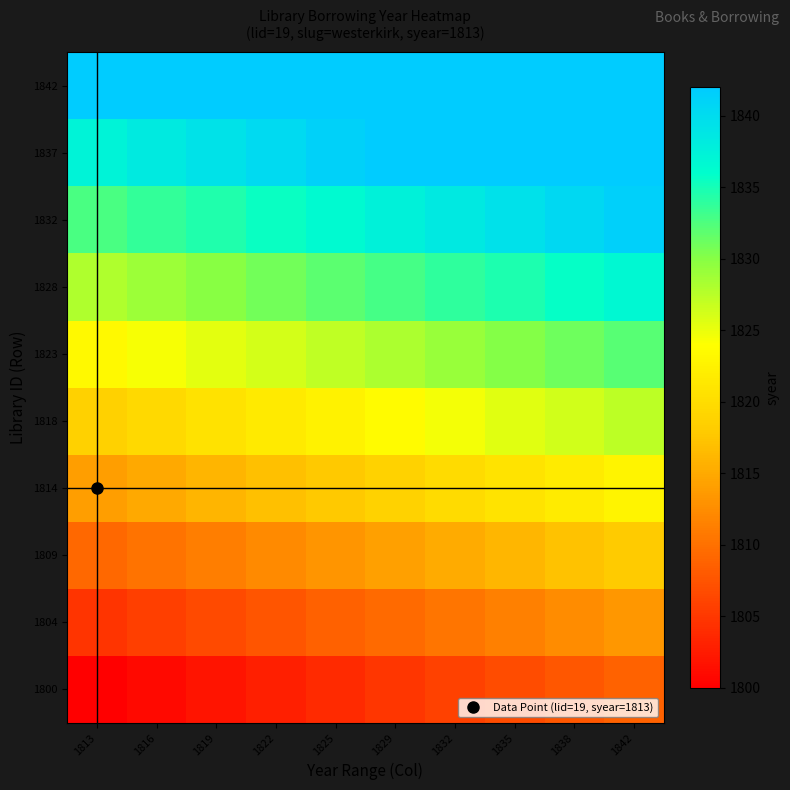

Reading right to left, transcribe all the data shown in this chart.

1800: 1842=1808.7	1838=1807.7	1835=1806.8	1832=1805.8	1829=1804.8	1825=1803.9	1822=1802.9	1819=1801.9	1816=1801.0	1813=1800.0
1804: 1842=1813.4	1838=1812.4	1835=1811.4	1832=1810.5	1829=1809.5	1825=1808.5	1822=1807.6	1819=1806.6	1816=1805.6	1813=1804.7
1809: 1842=1818.0	1838=1817.1	1835=1816.1	1832=1815.1	1829=1814.2	1825=1813.2	1822=1812.2	1819=1811.3	1816=1810.3	1813=1809.3
1814: 1842=1822.7	1838=1821.7	1835=1820.8	1832=1819.8	1829=1818.8	1825=1817.9	1822=1816.9	1819=1815.9	1816=1815.0	1813=1814.0
1818: 1842=1827.4	1838=1826.4	1835=1825.4	1832=1824.5	1829=1823.5	1825=1822.5	1822=1821.6	1819=1820.6	1816=1819.6	1813=1818.7
1823: 1842=1832.0	1838=1831.1	1835=1830.1	1832=1829.1	1829=1828.2	1825=1827.2	1822=1826.2	1819=1825.3	1816=1824.3	1813=1823.3
1828: 1842=1836.7	1838=1835.7	1835=1834.8	1832=1833.8	1829=1832.8	1825=1831.9	1822=1830.9	1819=1829.9	1816=1829.0	1813=1828.0
1832: 1842=1841.4	1838=1840.4	1835=1839.4	1832=1838.5	1829=1837.5	1825=1836.5	1822=1835.6	1819=1834.6	1816=1833.6	1813=1832.7
1837: 1842=1846.0	1838=1845.1	1835=1844.1	1832=1843.1	1829=1842.2	1825=1841.2	1822=1840.2	1819=1839.3	1816=1838.3	1813=1837.3
1842: 1842=1850.7	1838=1849.7	1835=1848.8	1832=1847.8	1829=1846.8	1825=1845.9	1822=1844.9	1819=1843.9	1816=1843.0	1813=1842.0